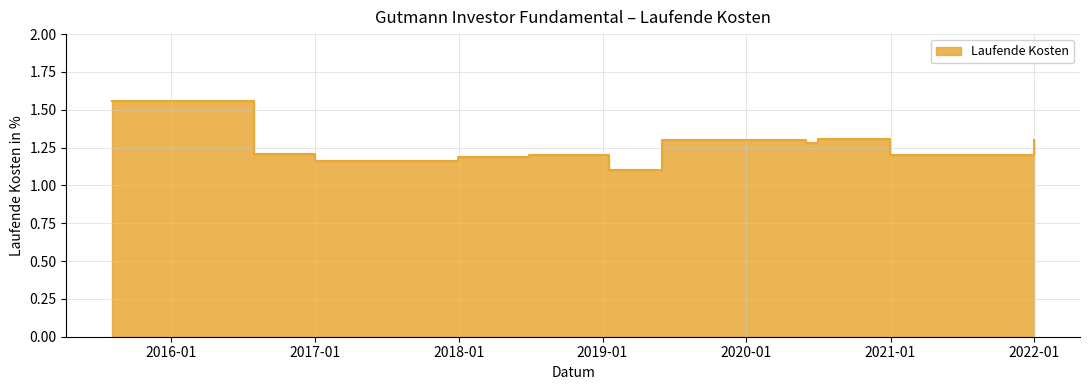

How many lines are shown in the chart?

1